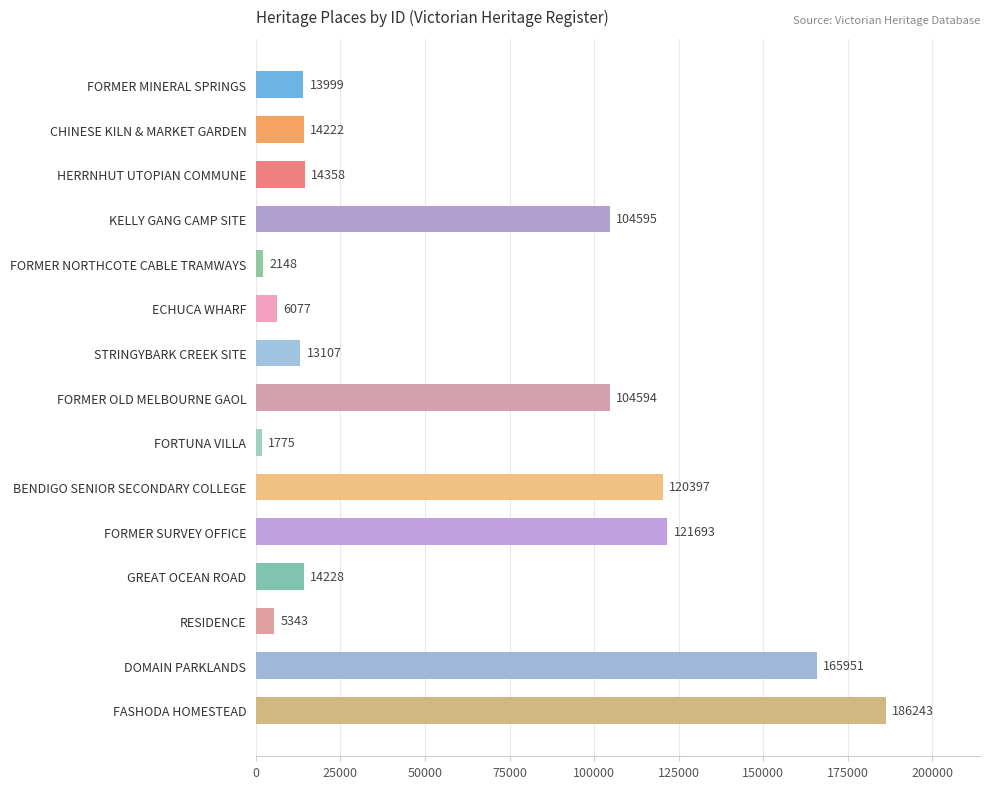

What is the difference between the maximum and minimum values?

184468